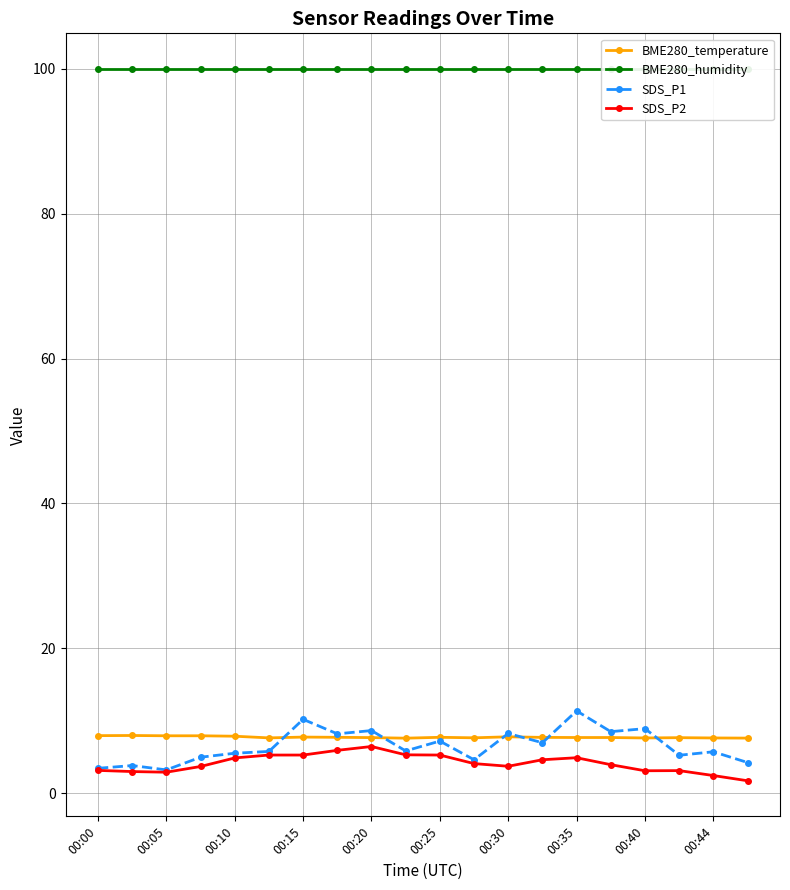

Reading left to right, list all the values displayed in this chart.

BME280_temperature: 7.9	8.0	7.9	7.9	7.8	7.6	7.7	7.7	7.7	7.6	7.7	7.6	7.8	7.7	7.7	7.7	7.6	7.7	7.6	7.6
BME280_humidity: 100.0	100.0	100.0	100.0	100.0	100.0	100.0	100.0	100.0	100.0	100.0	100.0	100.0	100.0	100.0	100.0	100.0	100.0	100.0	100.0
SDS_P1: 3.4	3.8	3.2	5.0	5.5	5.8	10.2	8.2	8.6	5.8	7.2	4.6	8.2	7.0	11.3	8.5	8.9	5.2	5.7	4.2
SDS_P2: 3.1	3.0	2.9	3.7	4.8	5.2	5.2	5.9	6.4	5.3	5.2	4.1	3.7	4.6	4.9	3.9	3.1	3.1	2.4	1.7